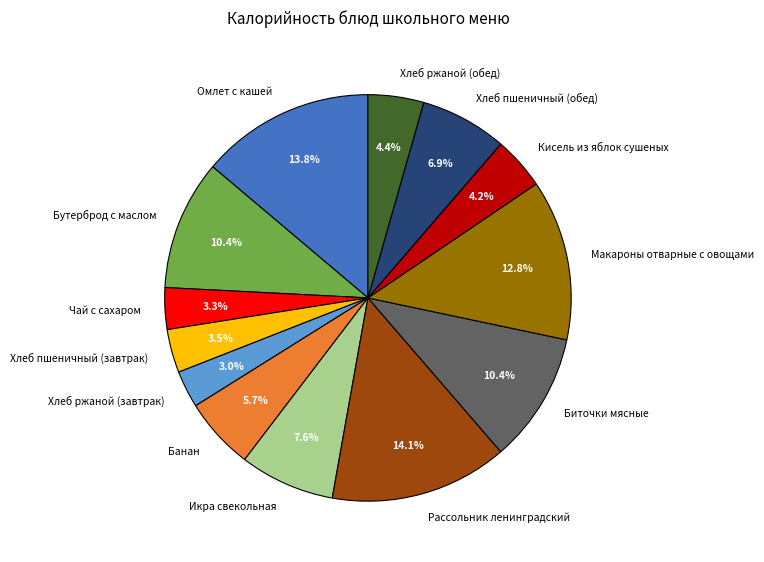

To the nearest percent, what is the difference between the Кисель из яблок сушеных and Икра свекольная slice percentages?

3%